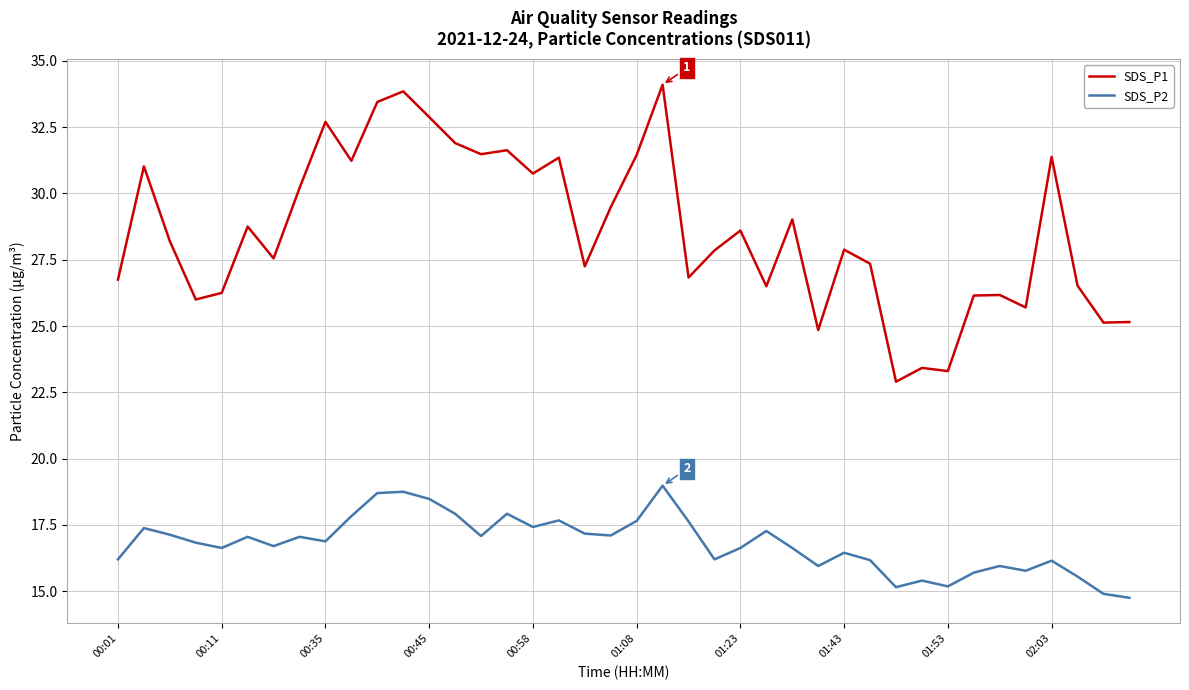

Which series has the largest range (max minus min)?

SDS_P1